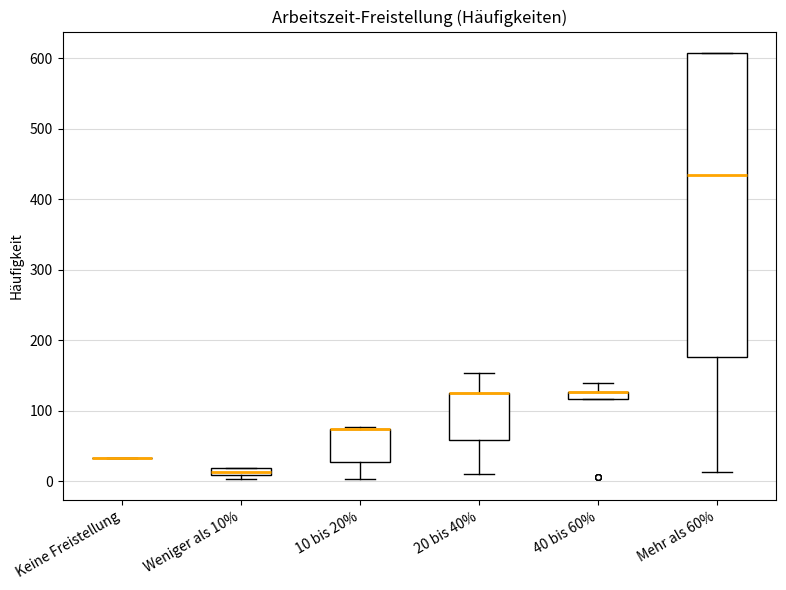

Where is the upper edge of the box for Weniger als 10% on the y-axis? The values are not printed on the chart, so give them approximately, as read against the axis.

20